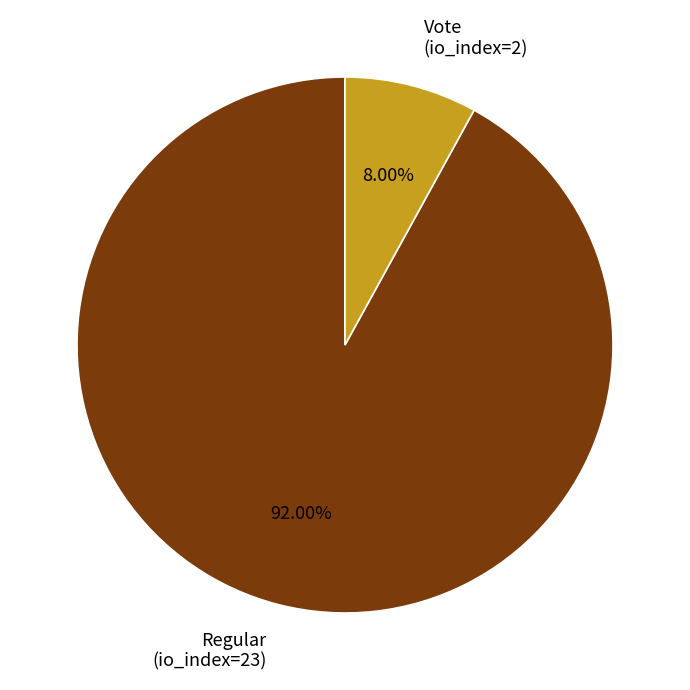

Is there any slice that represents more than half of the pie?

Yes